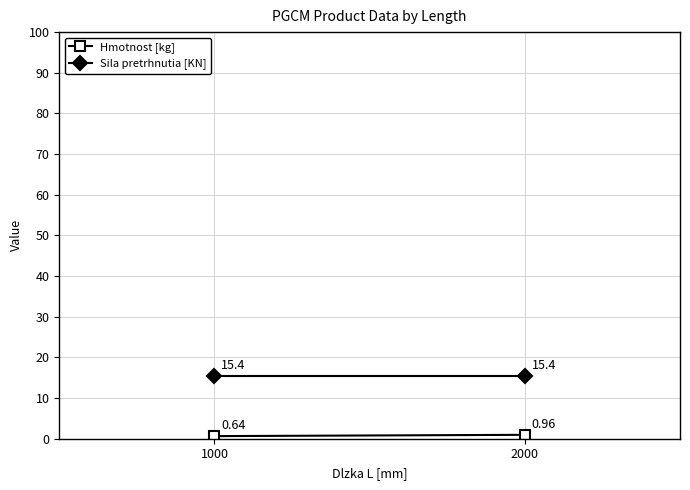

Which series has the largest total across all categories?

Sila pretrhnutia [KN]